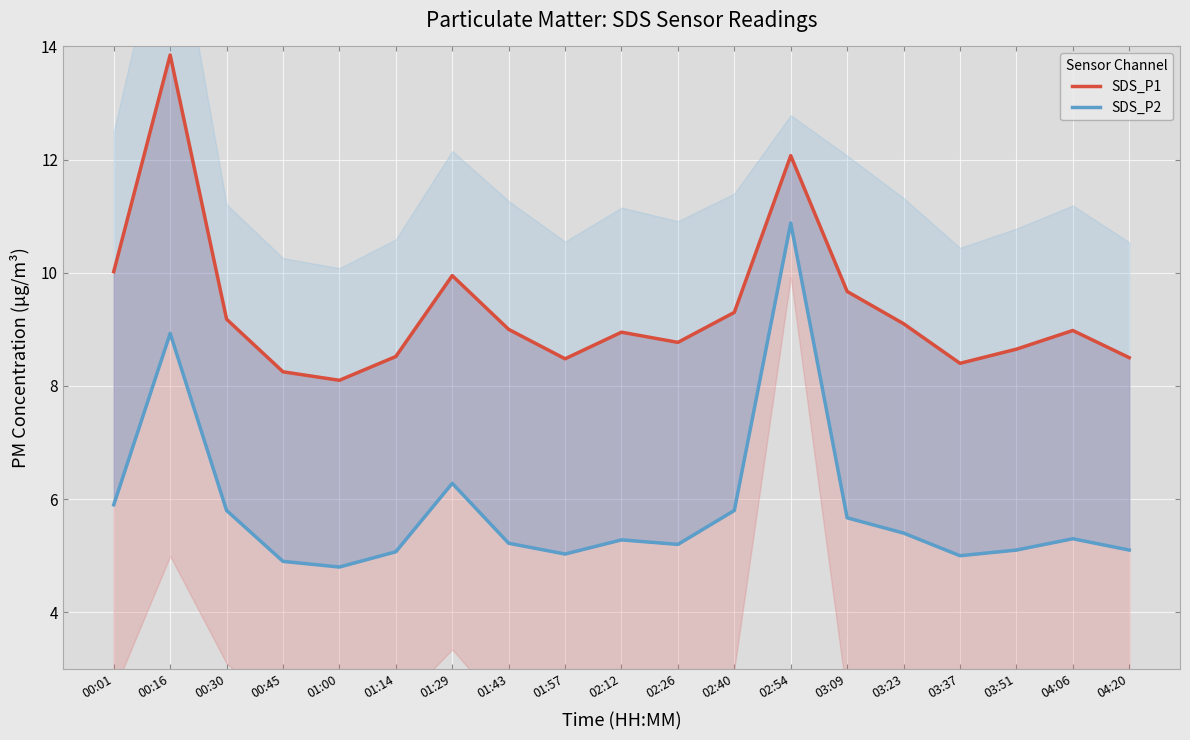

Reading right to left, extract all data points from this chart.

SDS_P1: 8.5	9.0	8.7	8.4	9.1	9.7	12.1	9.3	8.8	8.9	8.5	9.0	9.9	8.5	8.1	8.2	9.2	13.8	10.0
SDS_P2: 5.1	5.3	5.1	5.0	5.4	5.7	10.9	5.8	5.2	5.3	5.0	5.2	6.3	5.1	4.8	4.9	5.8	8.9	5.9